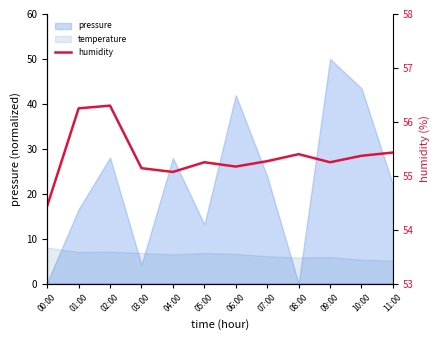

What is the sum of all values?

664.3